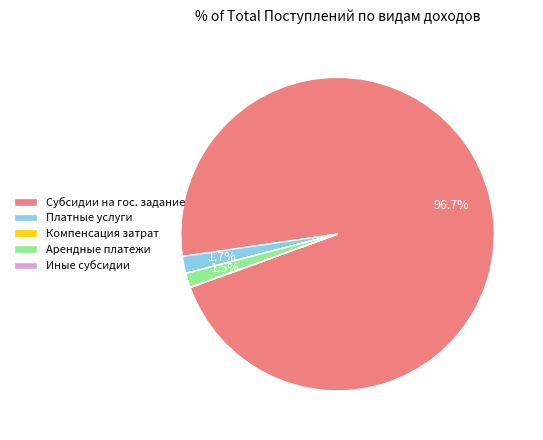

Which slice is the largest?

Субсидии на гос. задание